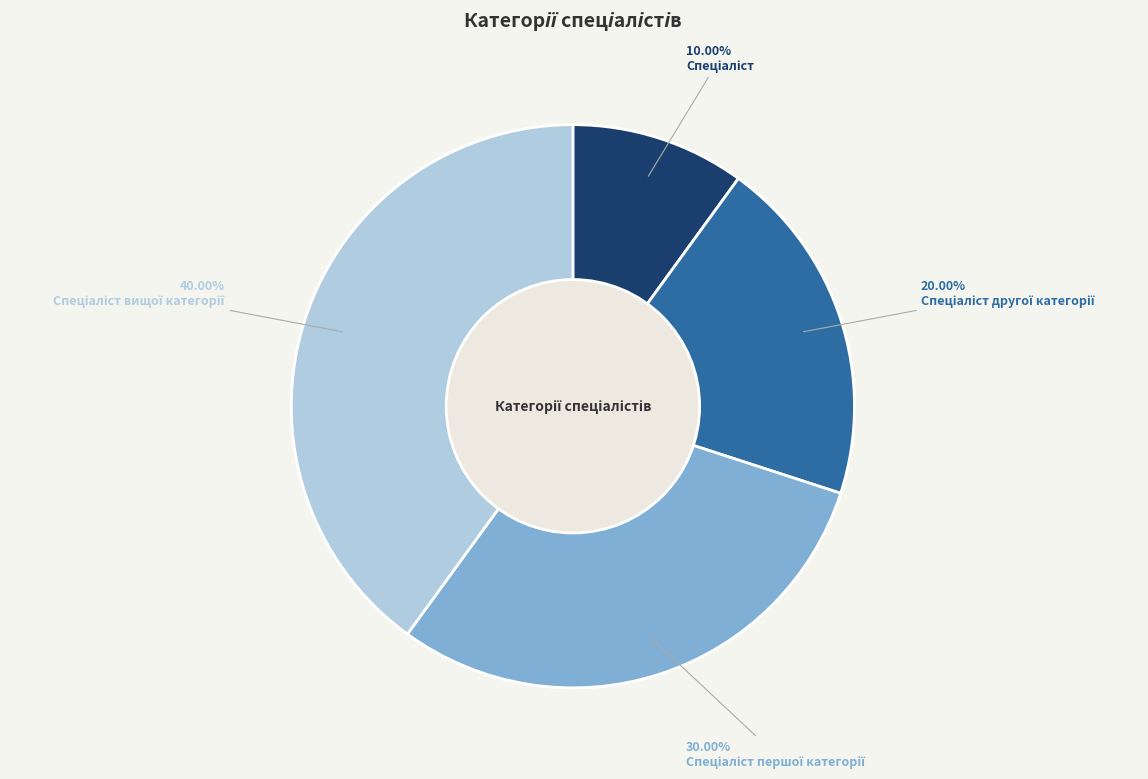

Count the number of slices in the pie.

4